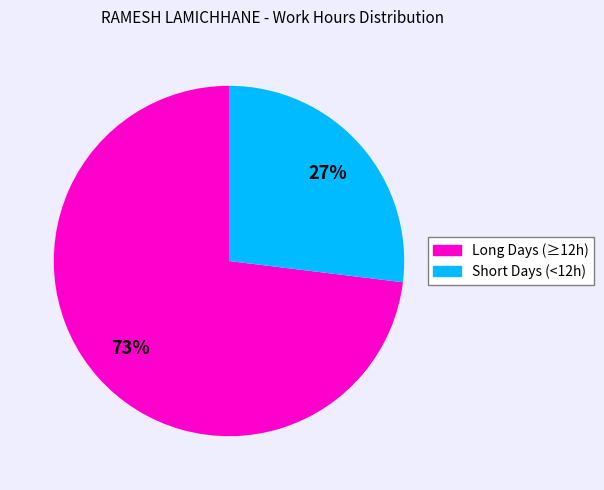

To the nearest percent, what is the average slice percentage?

50%